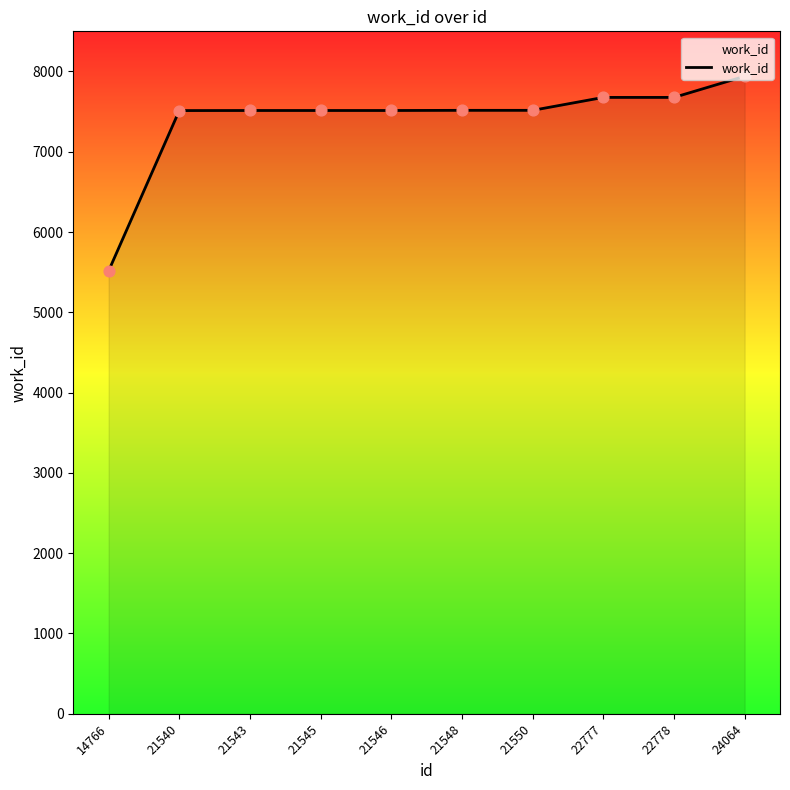

What is the ratio of the value at 21550 to the value at 21546?

1.0